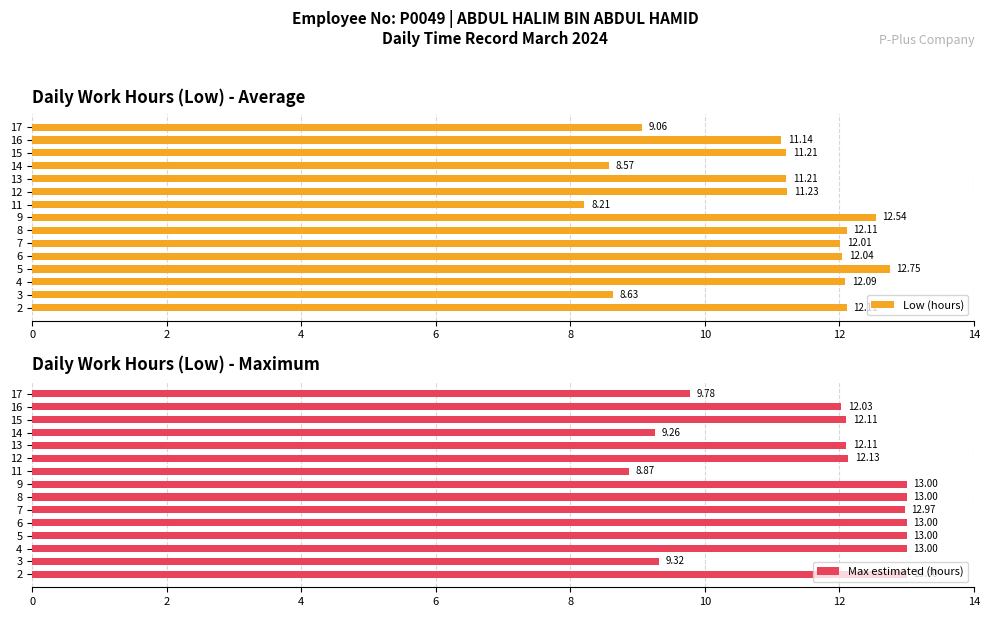

At which category is the sum across all series the highest?

6